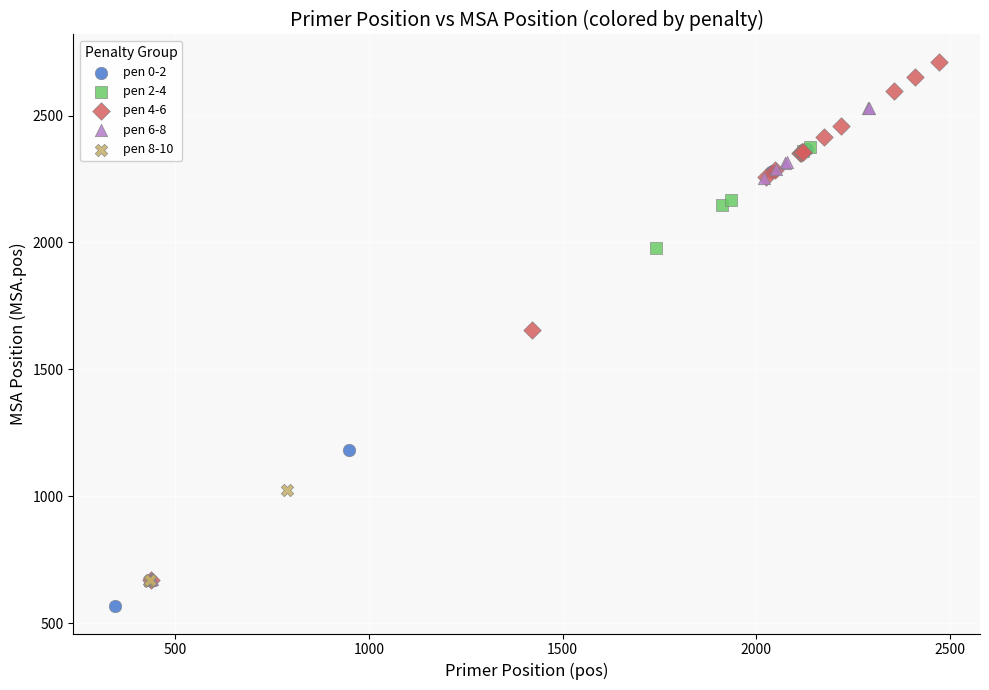

Which series has the widest spread of Y values?

pen 4-6